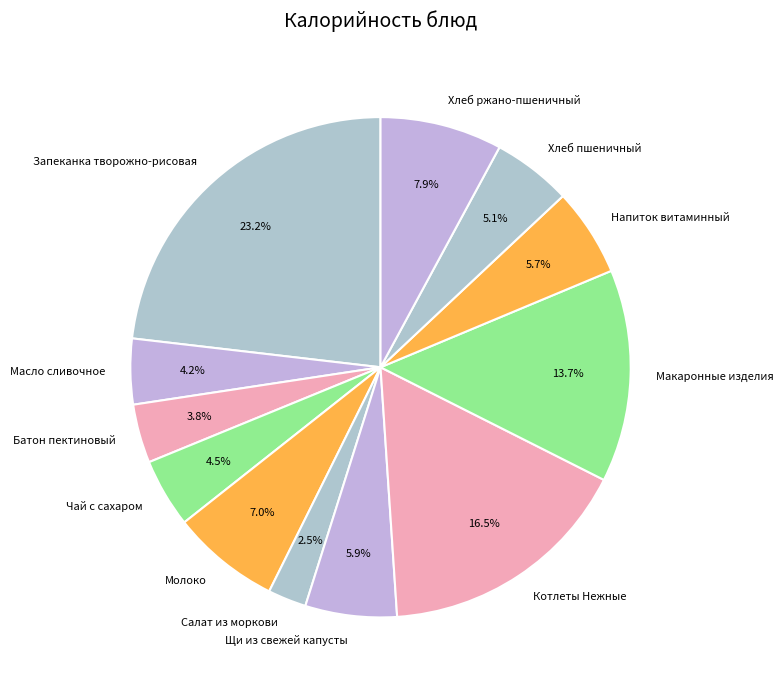

Is it true that Макаронные изделия is 5% of the pie?

False